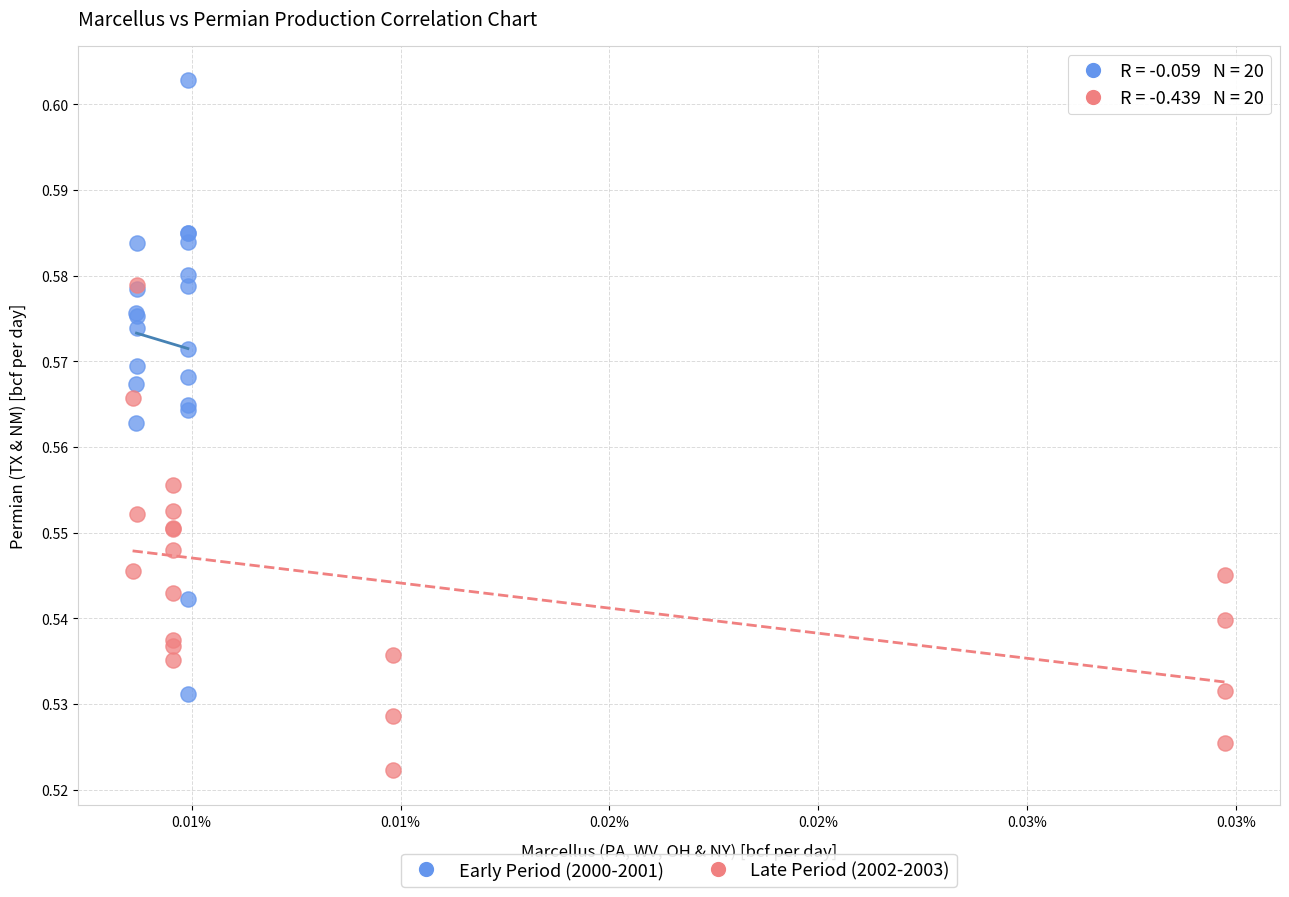

Which series contains the highest Y value?

Early Period (2000-2001)